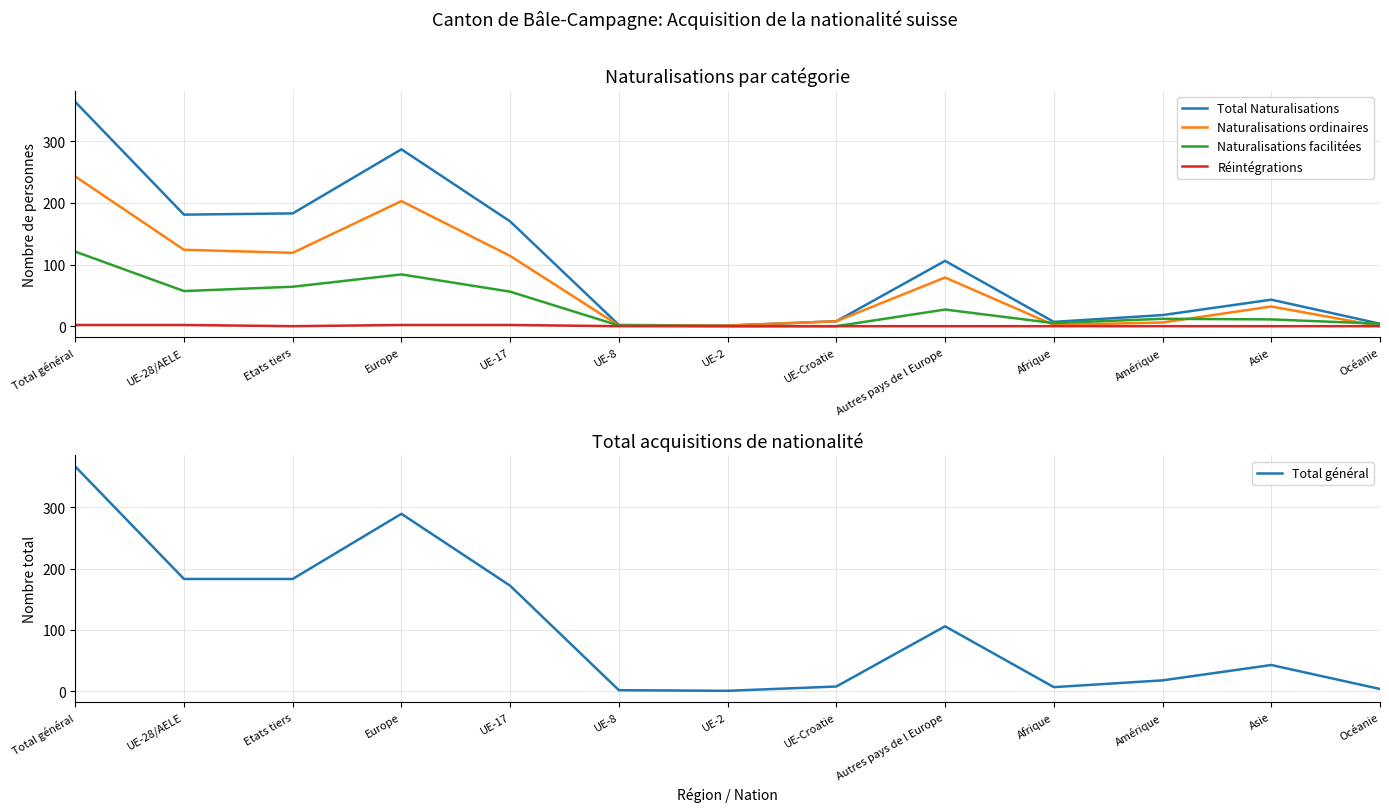

Reading left to right, list all the values displayed in this chart.

Total Naturalisations: 364	181	183	287	170	2	1	8	106	7	18	43	4
Naturalisations ordinaires: 243	124	119	203	114	1	1	8	79	2	6	32	0
Naturalisations facilitées: 121	57	64	84	56	1	0	0	27	5	12	11	4
Réintégrations: 2	2	0	2	2	0	0	0	0	0	0	0	0
Total général: 366	183	183	289	172	2	1	8	106	7	18	43	4